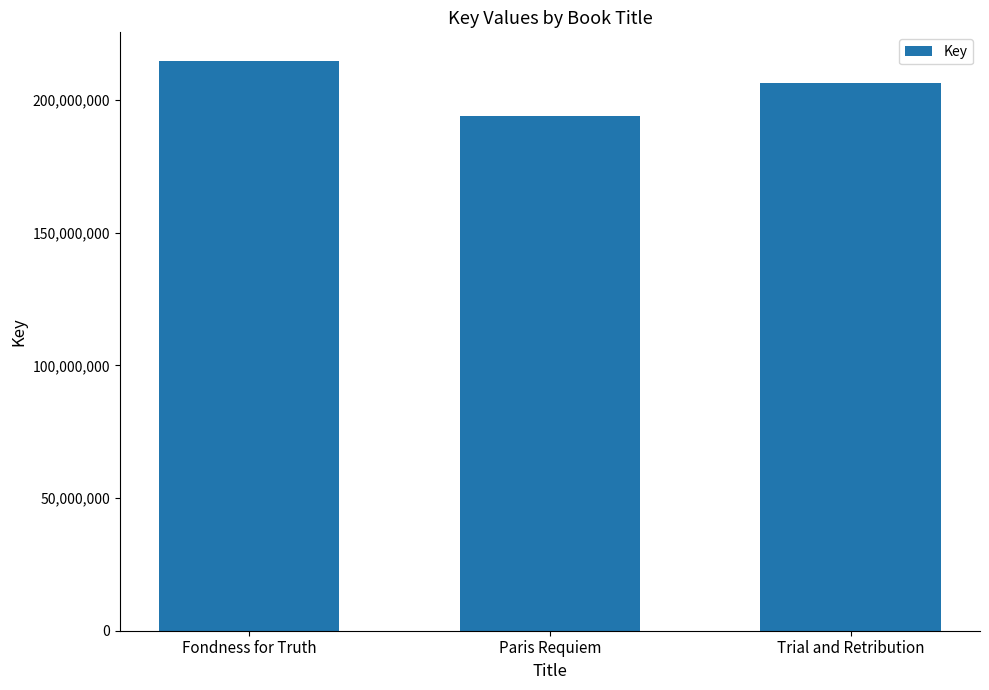

Approximately how many times larger is the value at Fondness for Truth compared to Trial and Retribution?

1.0